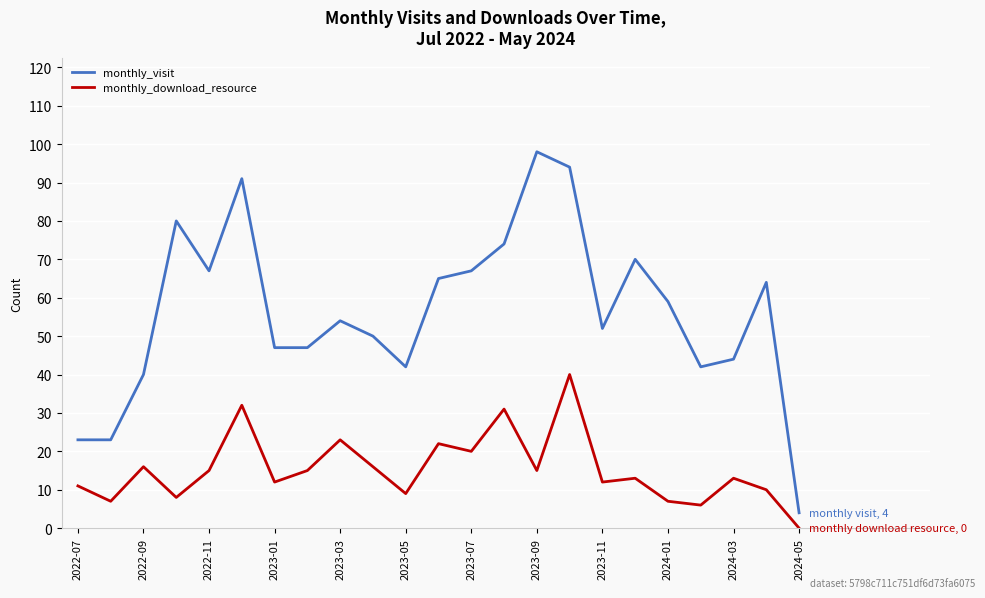

Rank the series by their maximum value, from highest to lowest.

monthly_visit, monthly_download_resource